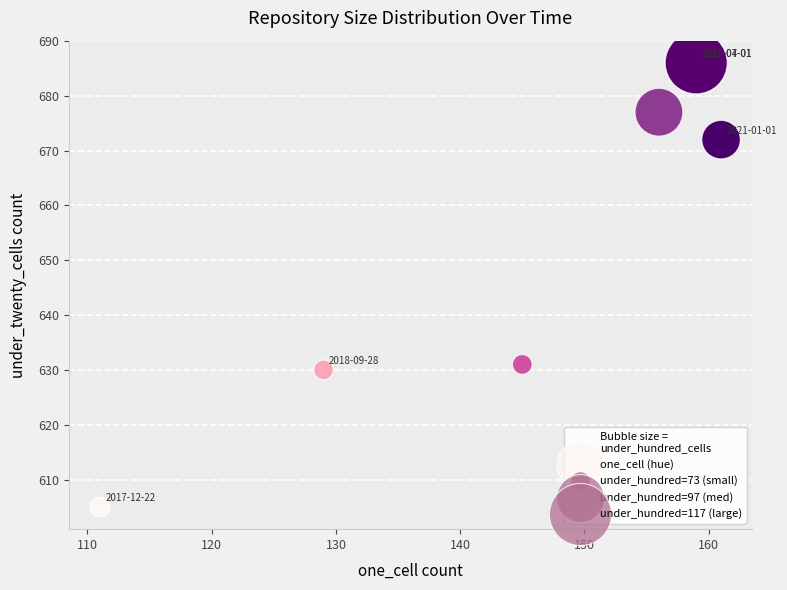

What Y value in the scatter plot is closest to 645?

631